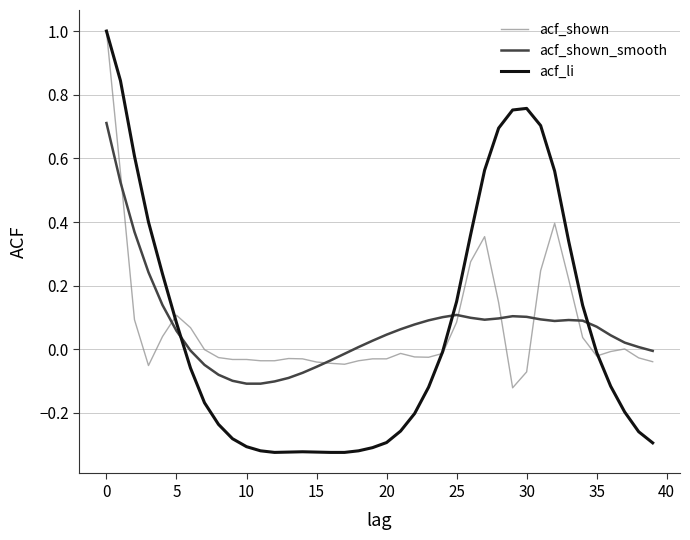

What is the greatest value displayed?

1.0